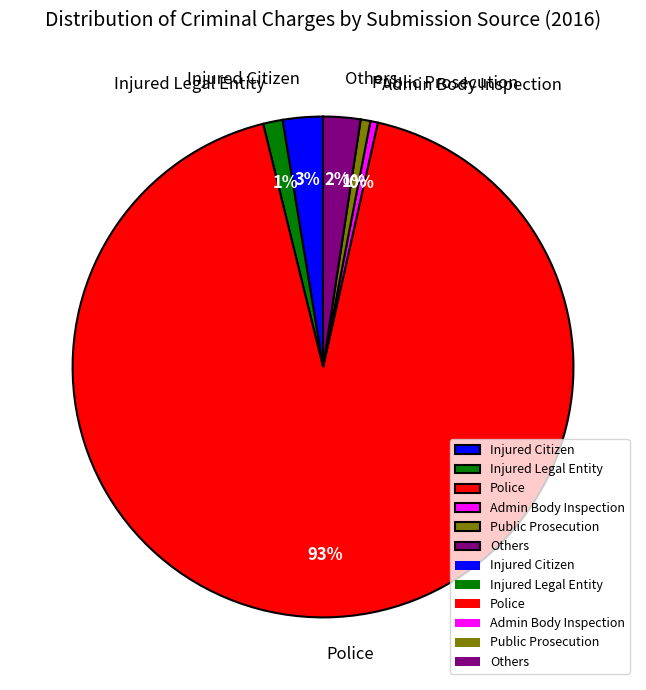

Combined, do Admin Body Inspection and Police account for over 50%?

Yes